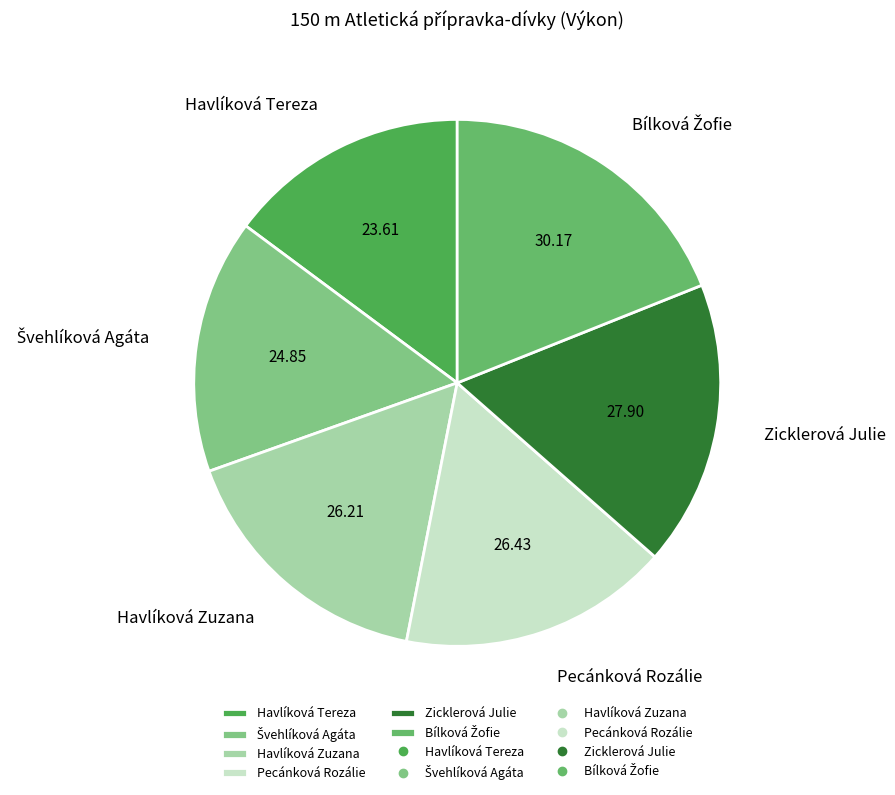

Approximately how many times larger is the value at Havlíková Tereza compared to Zicklerová Julie?

0.8